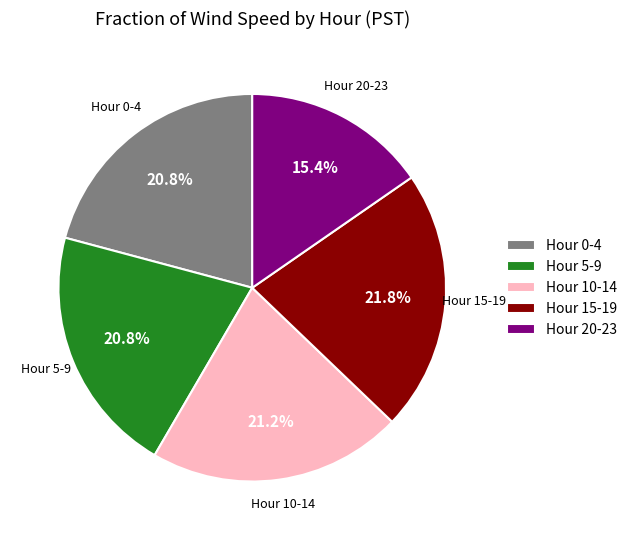

Between Hour 15-19 and Hour 5-9, which is larger?

Hour 15-19